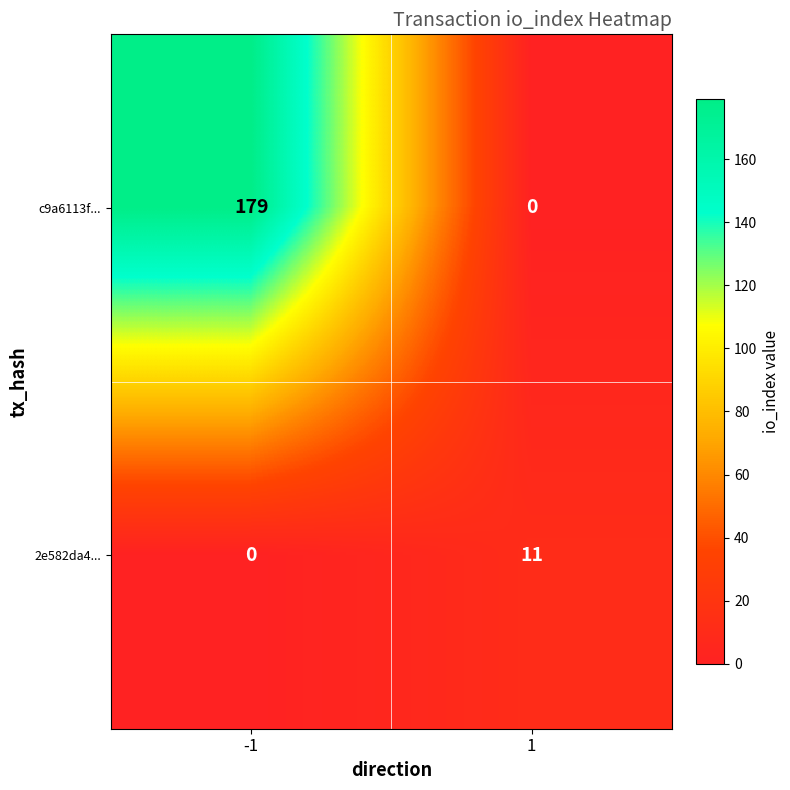

Between -1 and 1, which series saw the biggest shift?

c9a6113f...